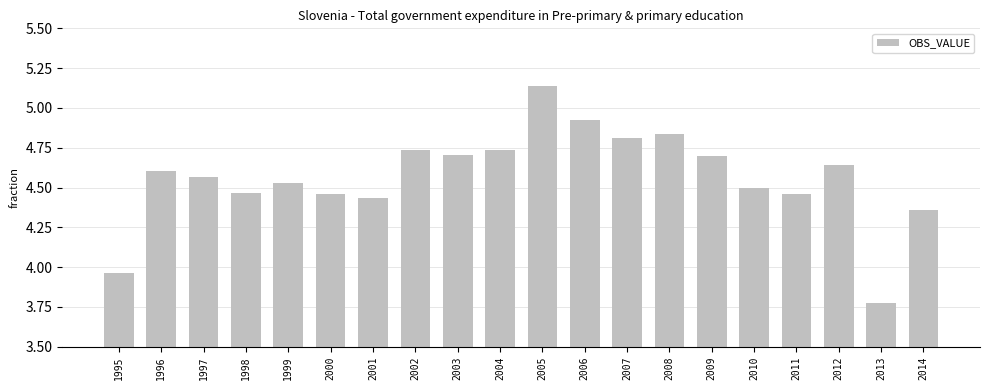

Count the number of data series in this chart.

1